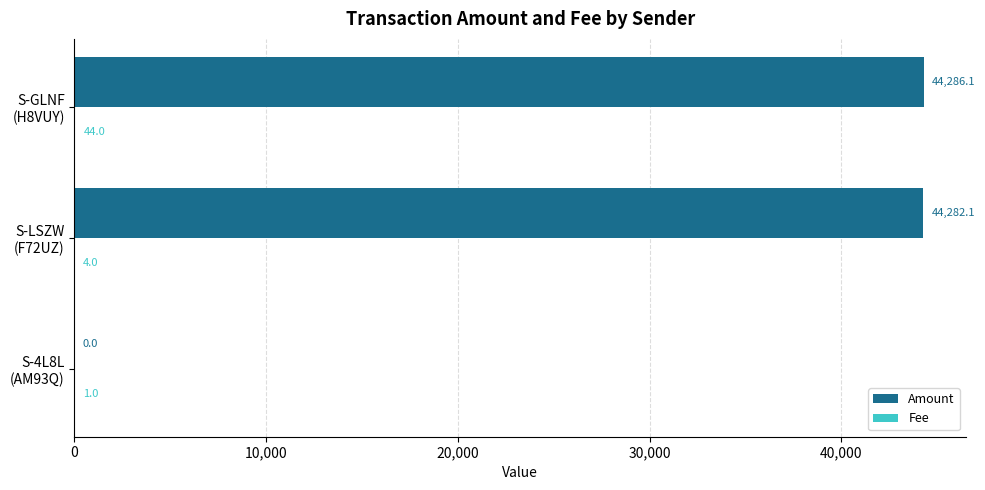

Which series has the largest total across all categories?

Amount